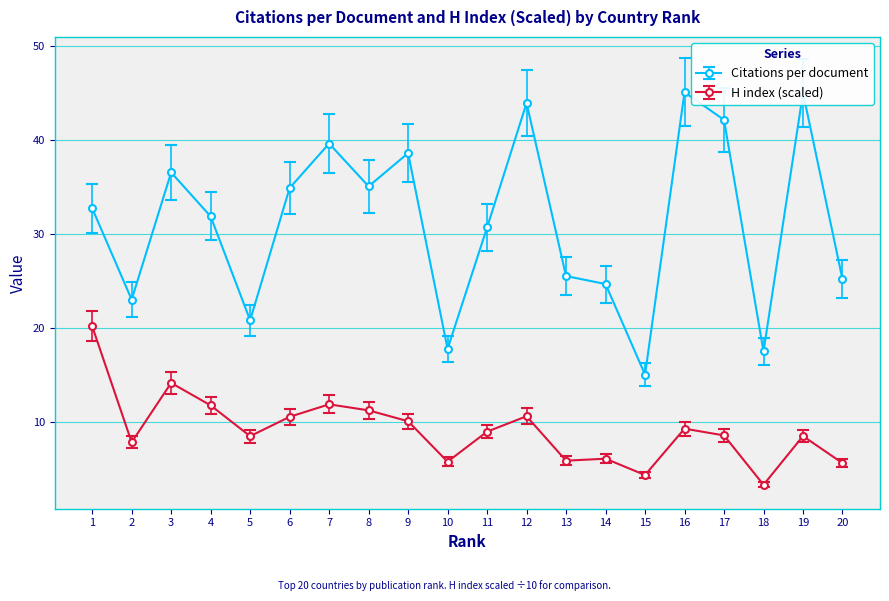

What is the minimum value for Citations per document?

15.0